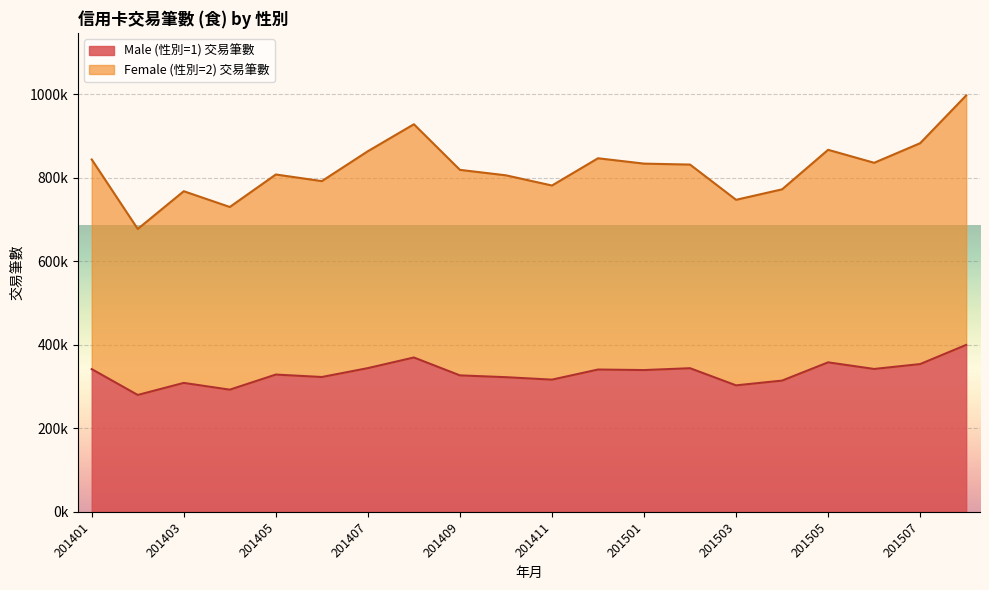

What is the approximate value of Male (性別=1) 交易筆數 at 201406?

322961